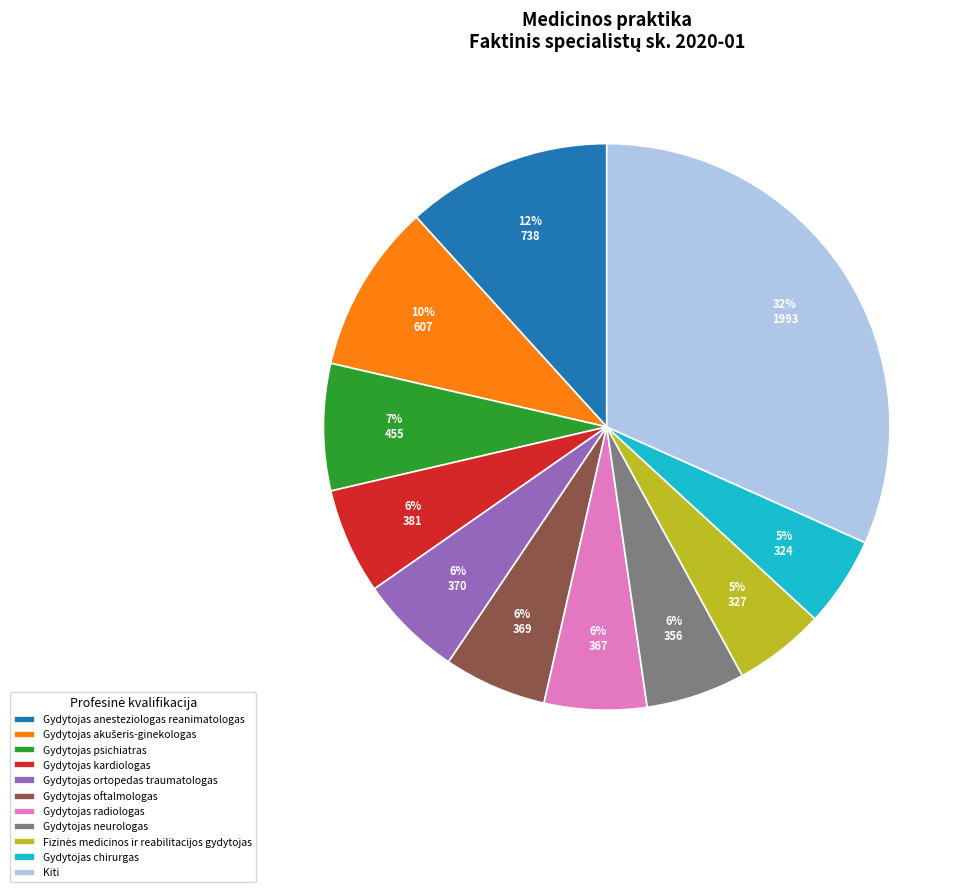

The Gydytojas kardiologas slice represents 6% of the pie. True or false?

True